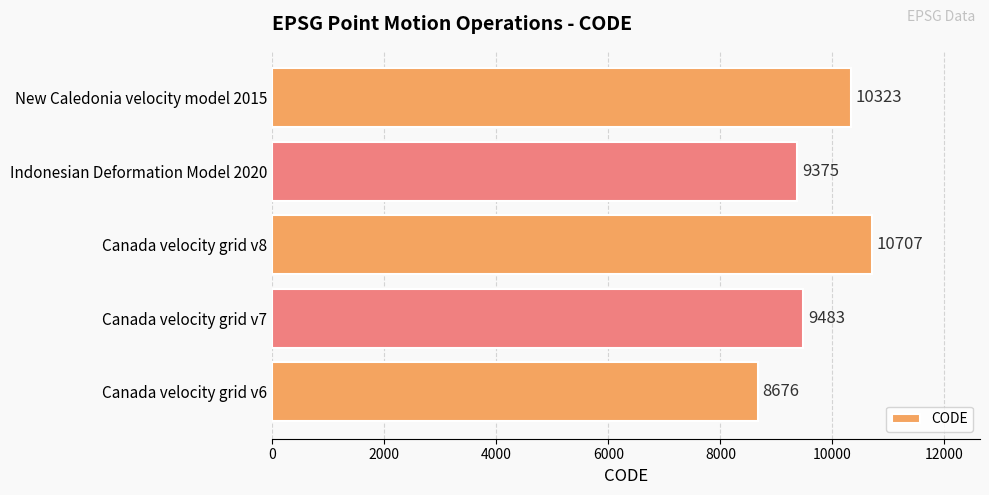

At which category does the chart reach its peak across all series?

Canada velocity grid v8